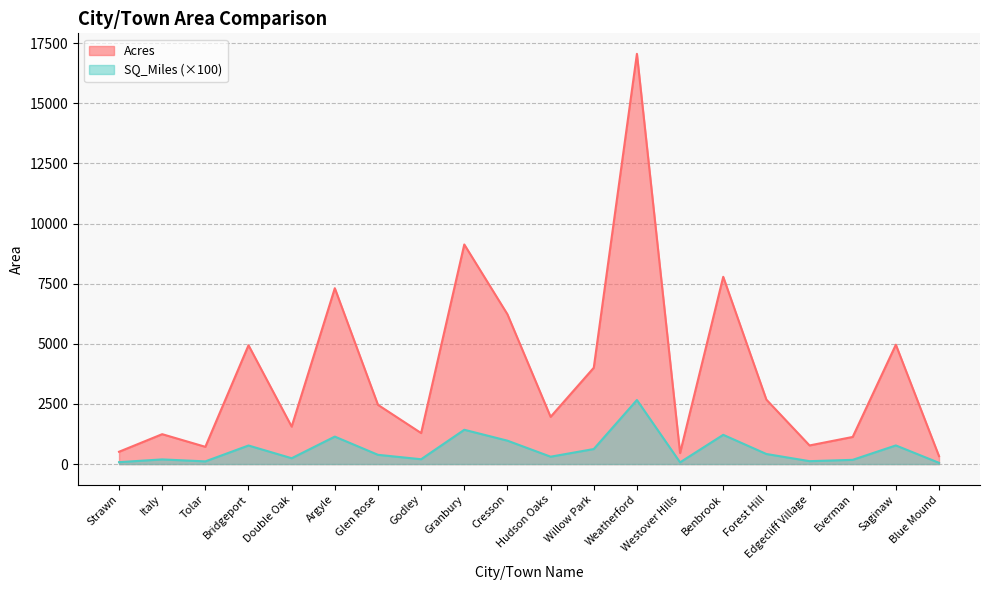

Where is the first local minimum for SQ_Miles?

Tolar